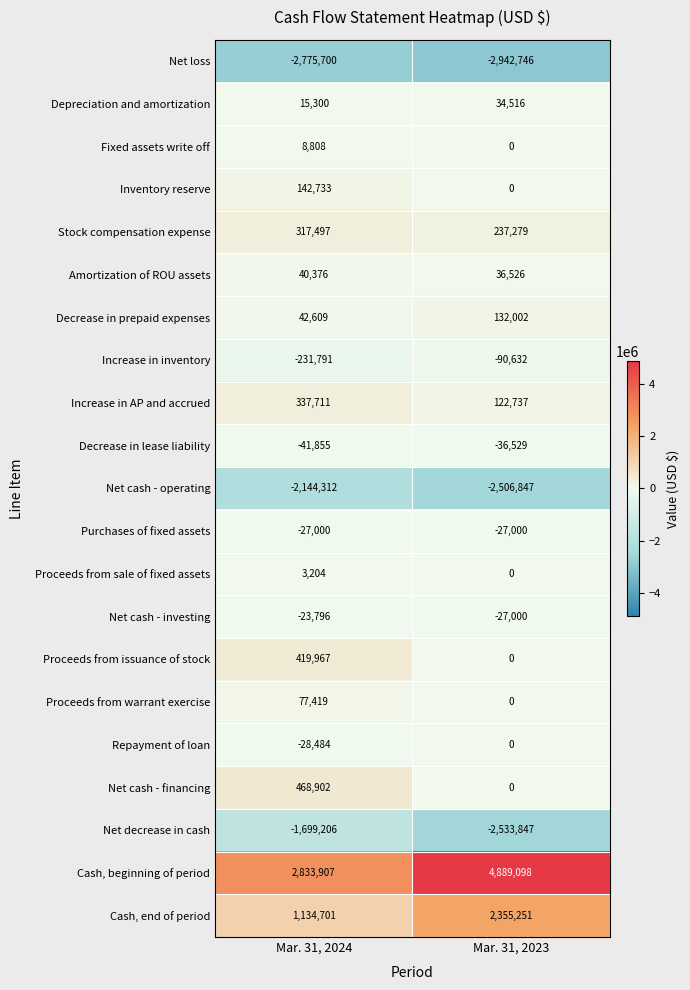

Which label corresponds to the smallest value in the chart?

Mar. 31, 2023